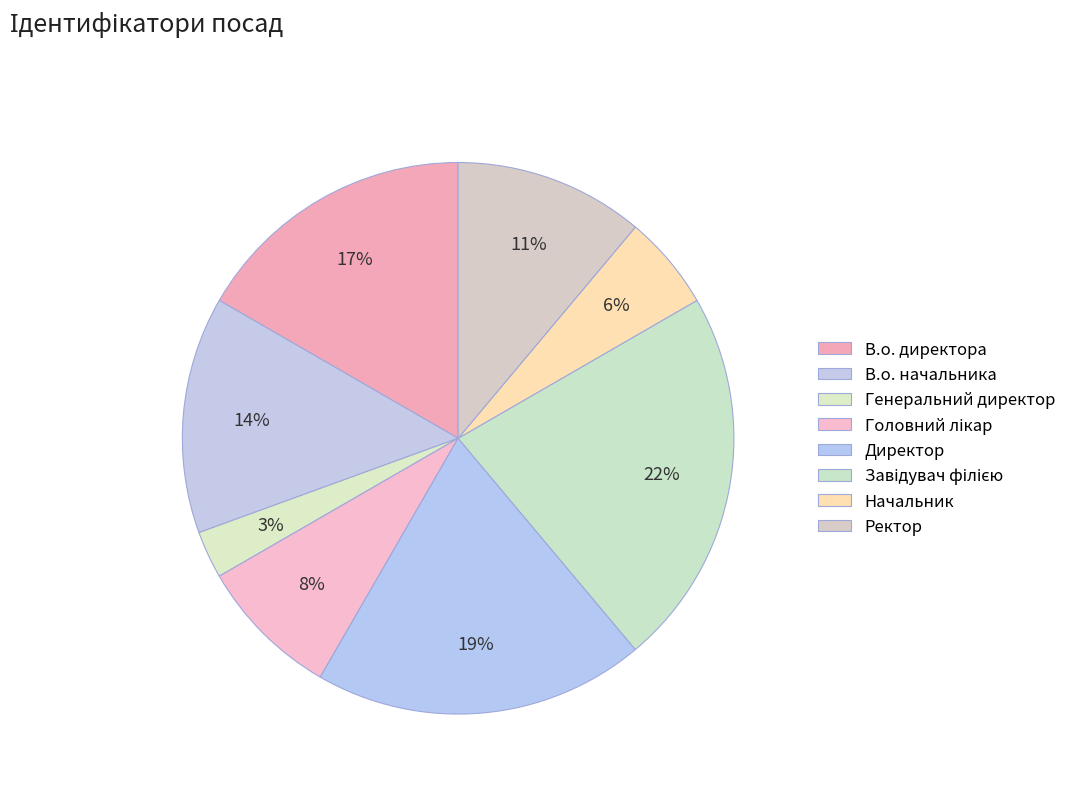

How many segments does this pie chart have?

8